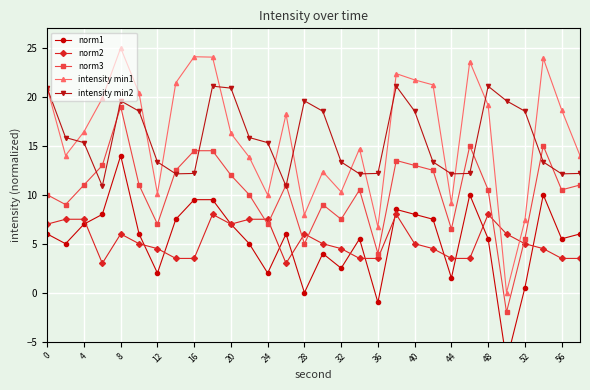

Rank the series by their maximum value, from highest to lowest.

intensity min1, intensity min2, norm3, norm1, norm2